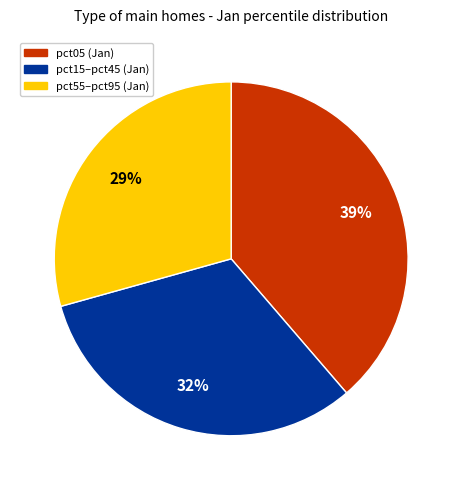

To the nearest percent, what is the average slice percentage?

33%